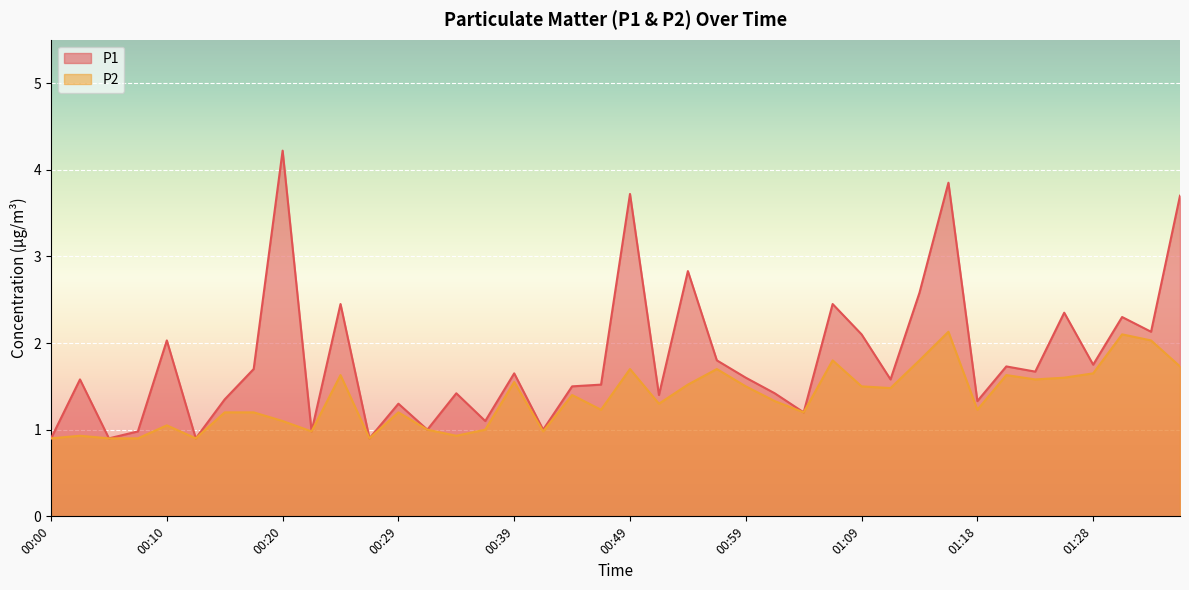

Reading left to right, what are all the values shown in this chart?

P1: 0.9	1.6	0.9	1.0	2.0	0.9	1.4	1.7	4.2	1.0	2.5	0.9	1.3	1.0	1.4	1.1	1.6	1.0	1.5	1.5	3.7	1.4	2.8	1.8	1.6	1.4	1.2	2.5	2.1	1.6	2.6	3.9	1.3	1.7	1.7	2.4	1.8	2.3	2.1	3.7
P2: 0.9	0.9	0.9	0.9	1.1	0.9	1.2	1.2	1.1	1.0	1.6	0.9	1.2	1.0	0.9	1.0	1.6	1.0	1.4	1.2	1.7	1.3	1.5	1.7	1.5	1.3	1.2	1.8	1.5	1.5	1.8	2.1	1.2	1.6	1.6	1.6	1.6	2.1	2.0	1.7